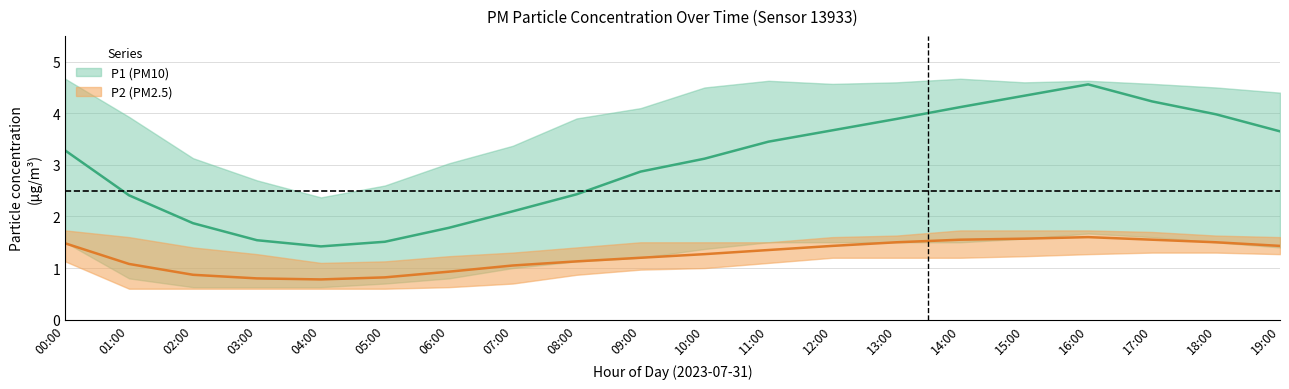

List the series in order of their peak value, lowest first.

P2_lower, P2_mean, P1_lower, P2_upper, P1_mean, P1_upper